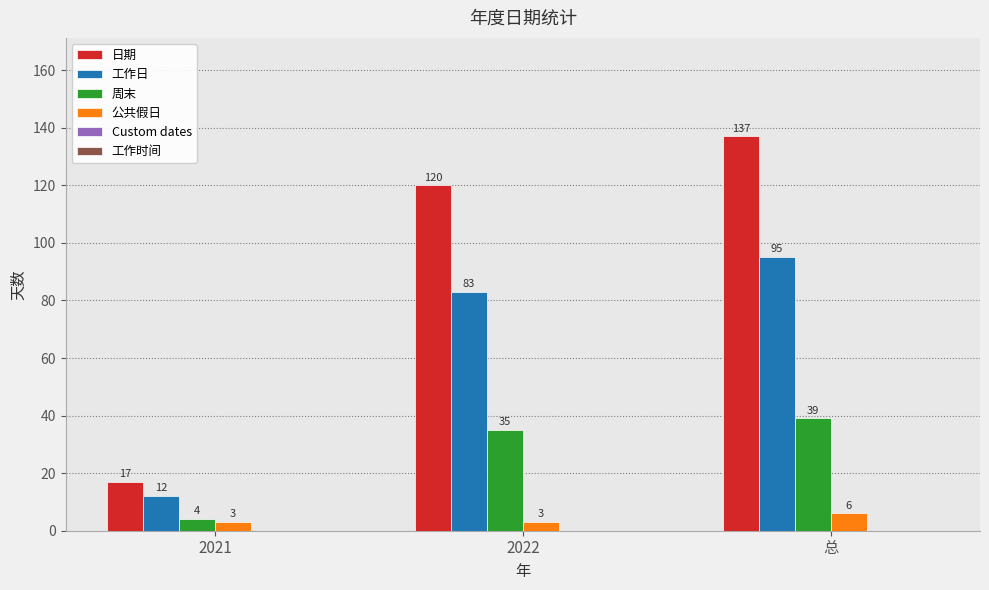

At how many categories does at least one series exceed 39?

2